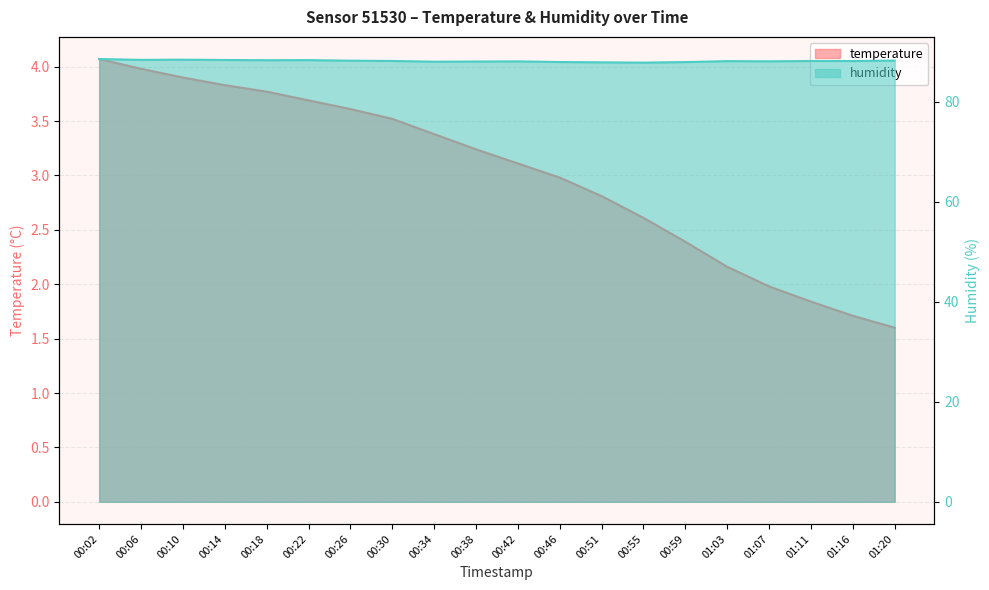

Reading left to right, list all the values displayed in this chart.

temperature: 00:02=4.1	00:06=4.0	00:10=3.9	00:14=3.8	00:18=3.8	00:22=3.7	00:26=3.6	00:30=3.5	00:34=3.4	00:38=3.2	00:42=3.1	00:46=3.0	00:51=2.8	00:55=2.6	00:59=2.4	01:03=2.2	01:07=2.0	01:11=1.8	01:16=1.7	01:20=1.6
humidity: 00:02=88.6	00:06=88.4	00:10=88.4	00:14=88.4	00:18=88.3	00:22=88.3	00:26=88.2	00:30=88.2	00:34=88.0	00:38=88.1	00:42=88.1	00:46=88.0	00:51=87.9	00:55=87.8	00:59=88.0	01:03=88.2	01:07=88.1	01:11=88.2	01:16=88.2	01:20=88.2